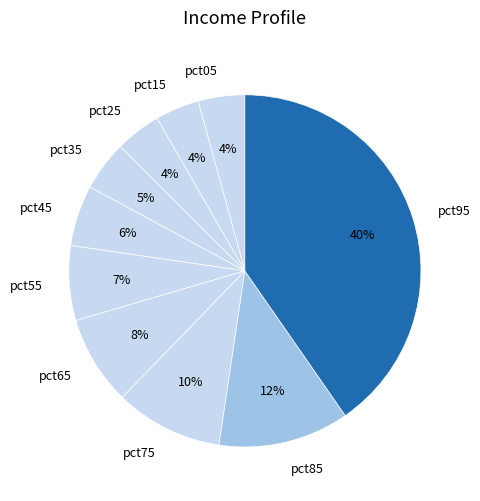

How many segments does this pie chart have?

10